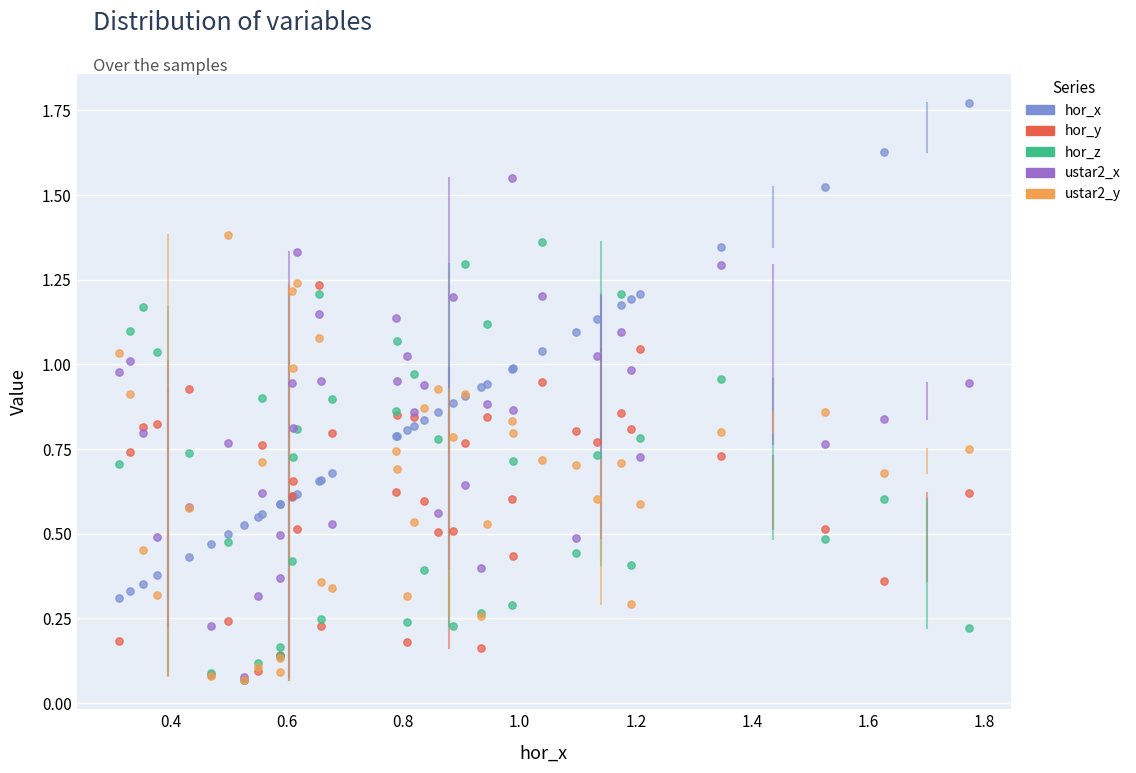

What are all the series names shown in the legend?

hor_x, hor_y, hor_z, ustar2_x, ustar2_y